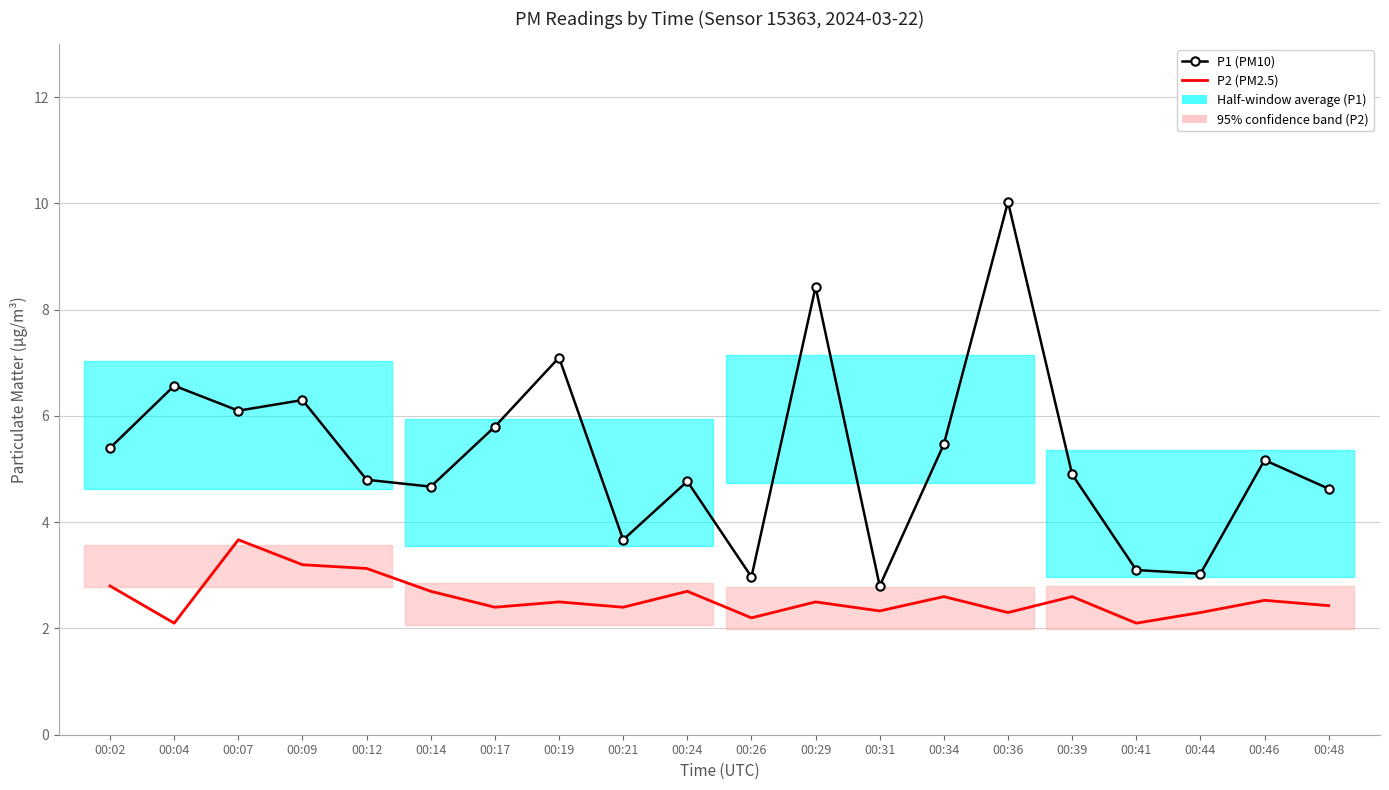

Where is P2 (PM2.5) nearest to the value 2?

00:04